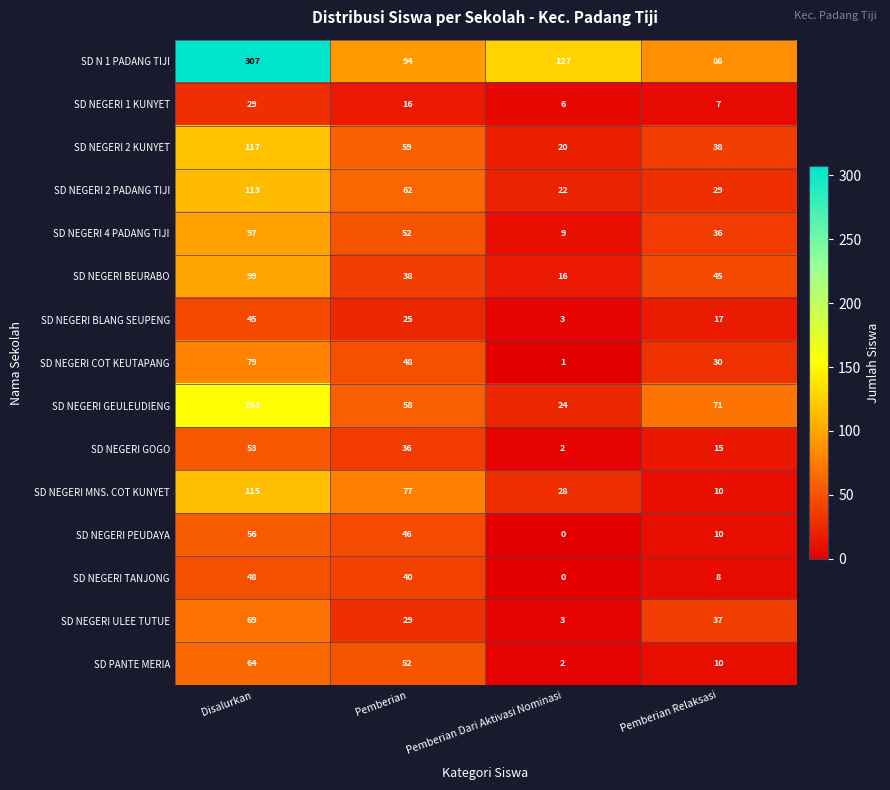

What is the minimum value for SD NEGERI ULEE TUTUE?

3